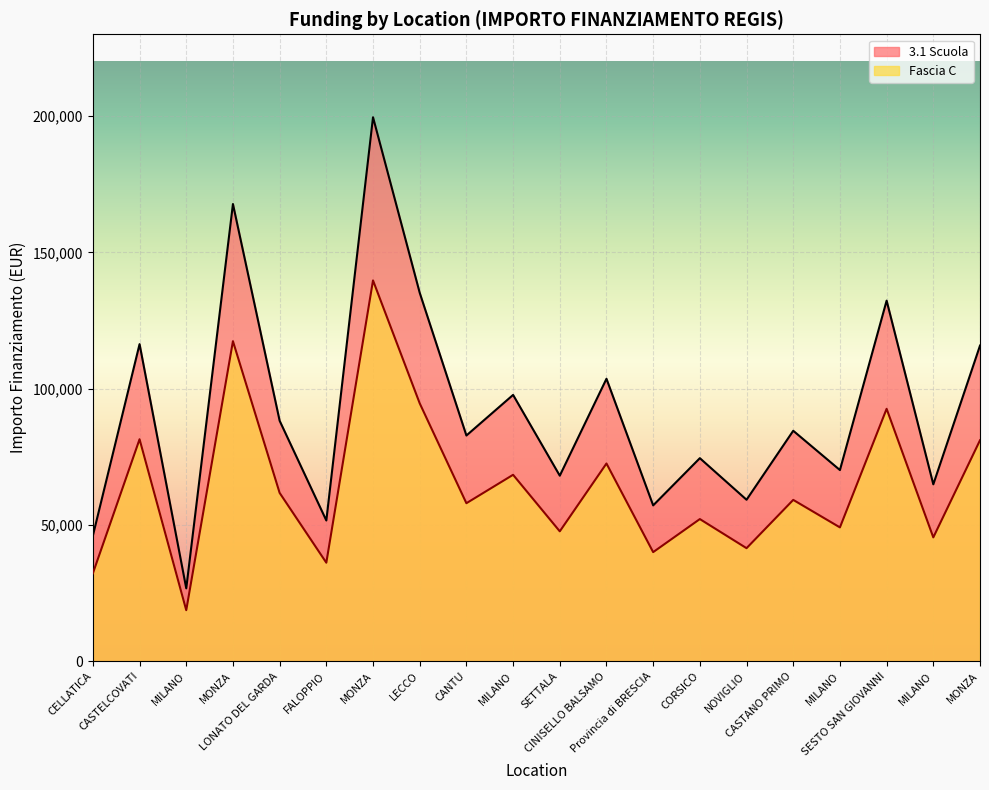

What is the total value across all series at SESTO SAN GIOVANNI?

224875.4